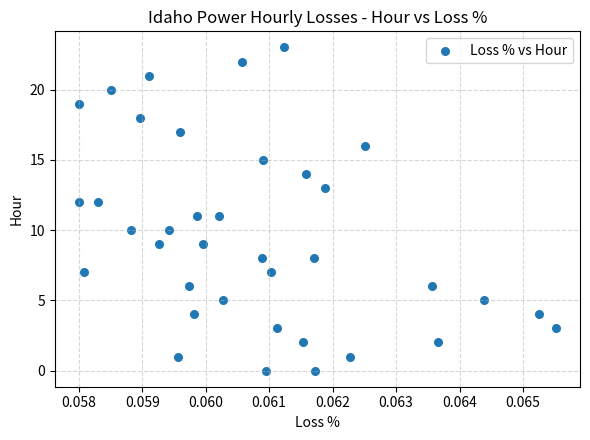

What is the range of Y values (max minus min)?

23